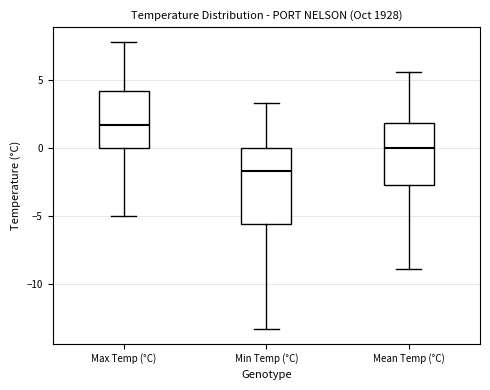

Which box is the tallest, from its lower edge to its upper edge?

Min Temp (°C)